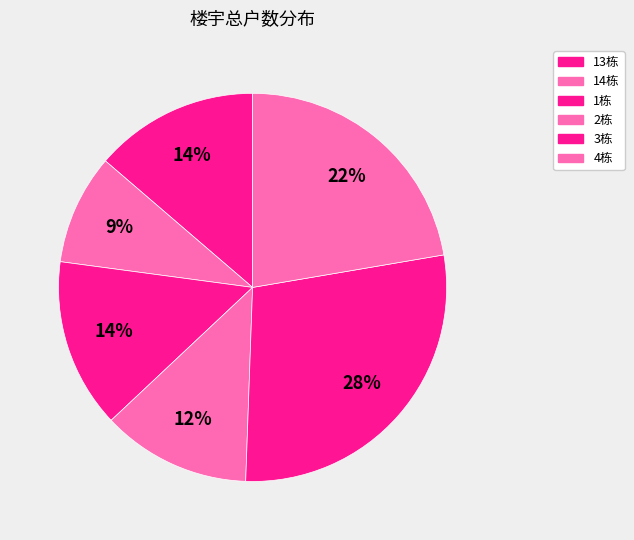

Which slice is the largest?

3栋